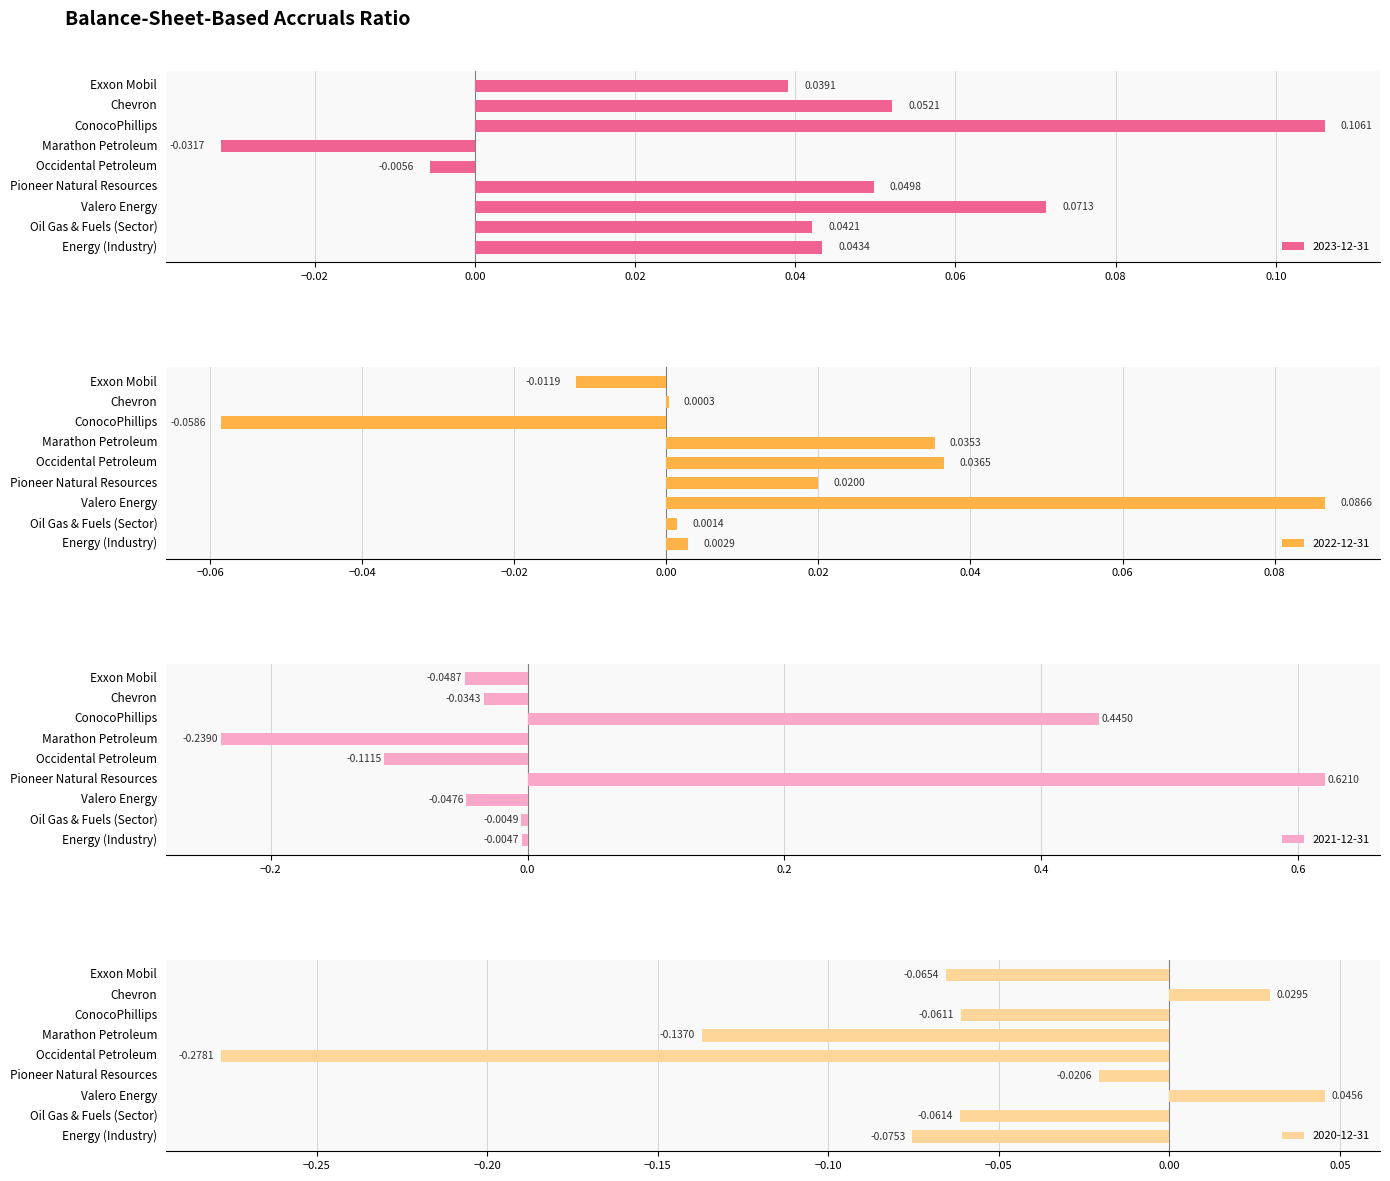

What are all the series names shown in the legend?

2023-12-31, 2022-12-31, 2021-12-31, 2020-12-31